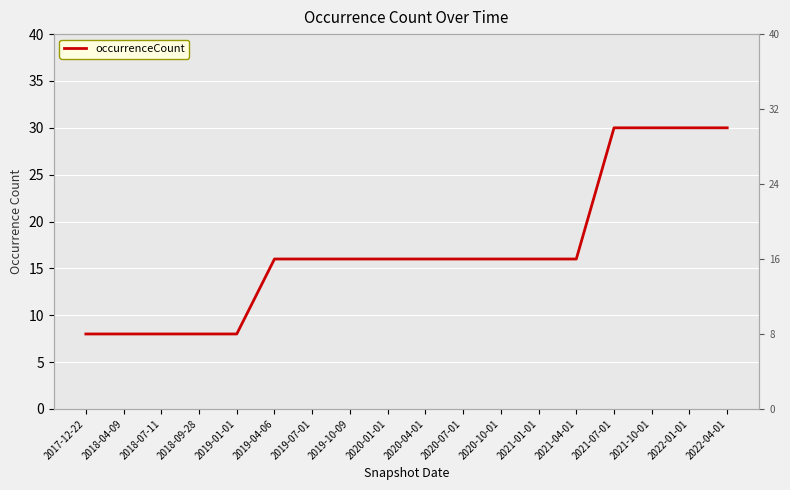

Is it true that the value at 2019-01-01 is 8?

True